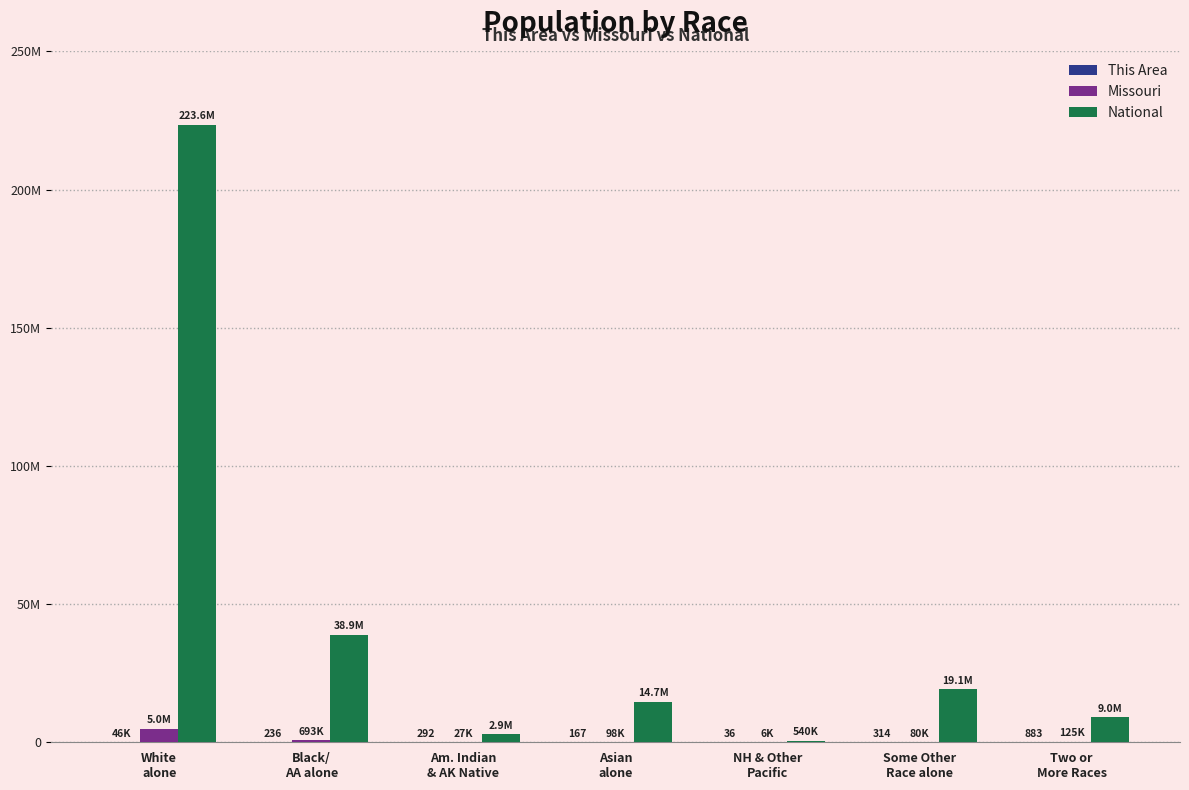

At which label does National first exceed 14674252?

White
alone